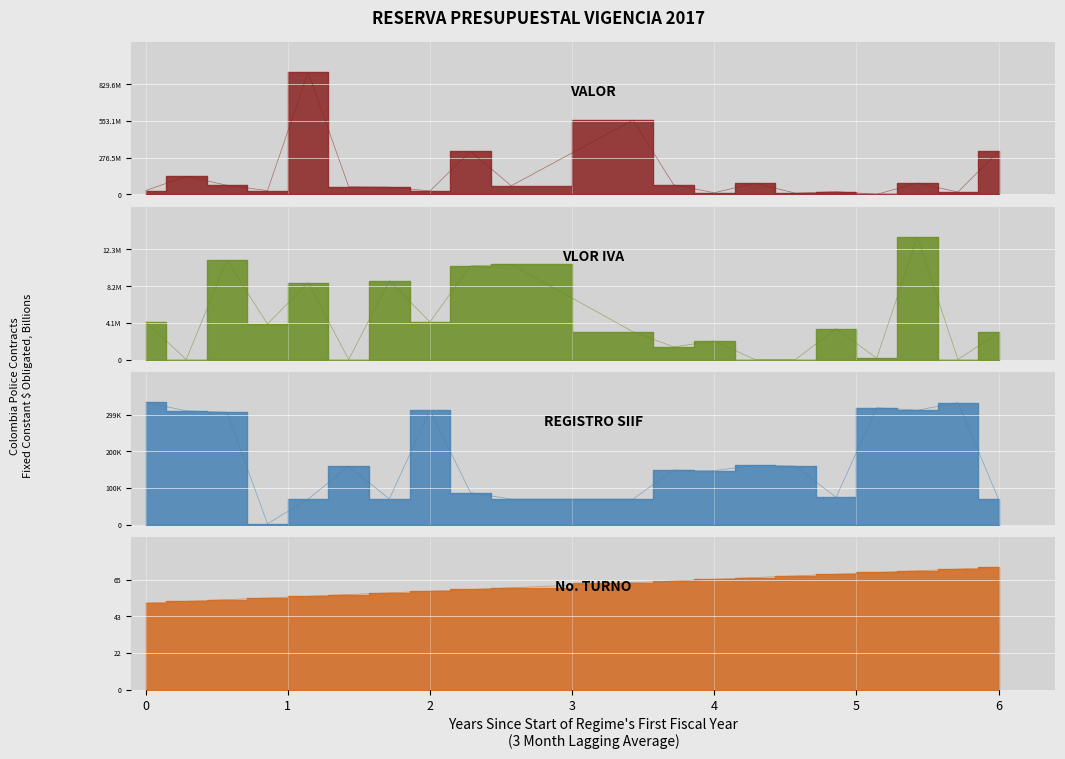

How many data points in REGISTRO SIIF are above 158817?

9